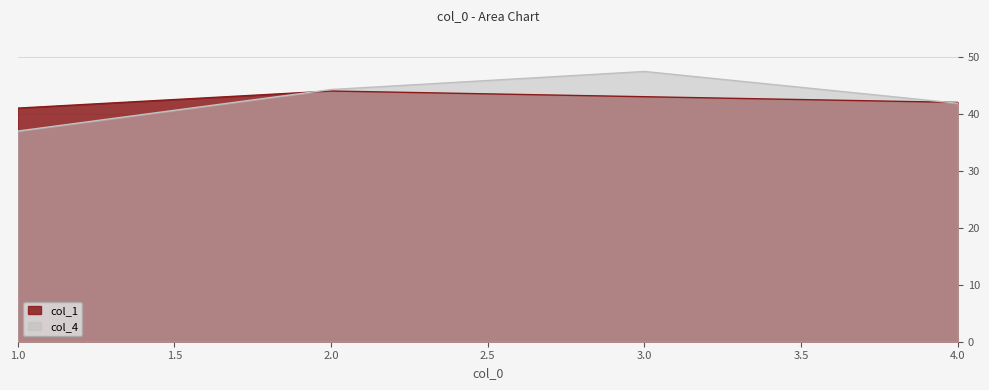

True or false: col_1 and col_4 cross at least once.

True